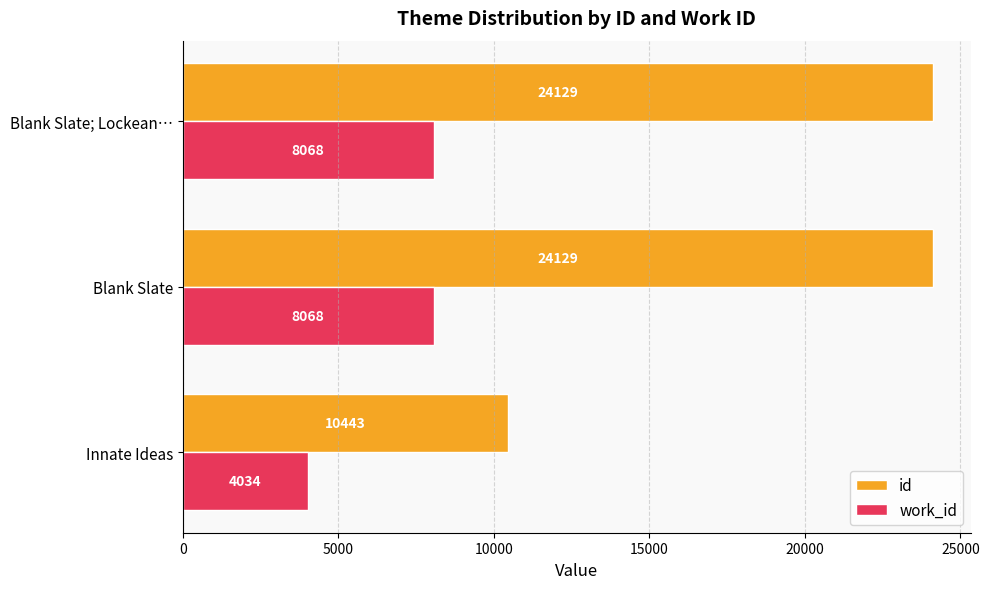

How many values in the id series are below 24129?

1